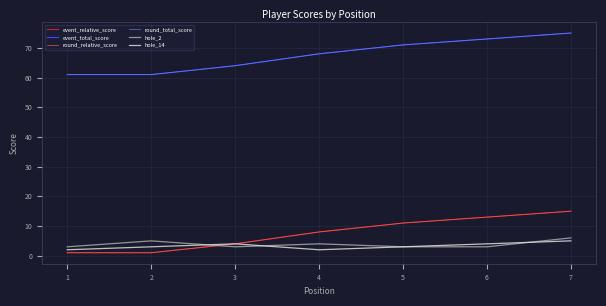

Does the chart have visible grid lines?

Yes